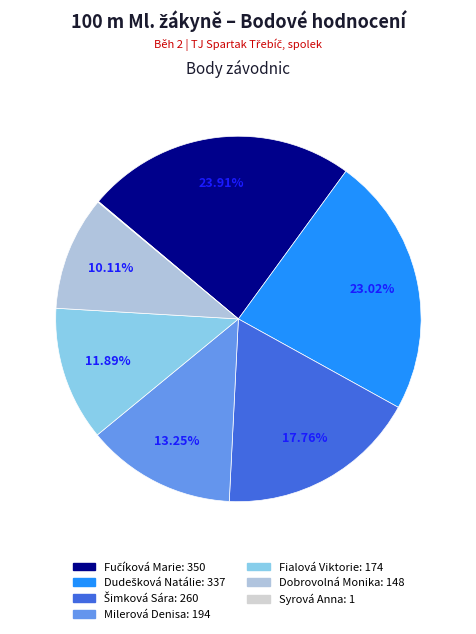

What is the change in value from Milerová Denisa to Fialová Viktorie?

-20